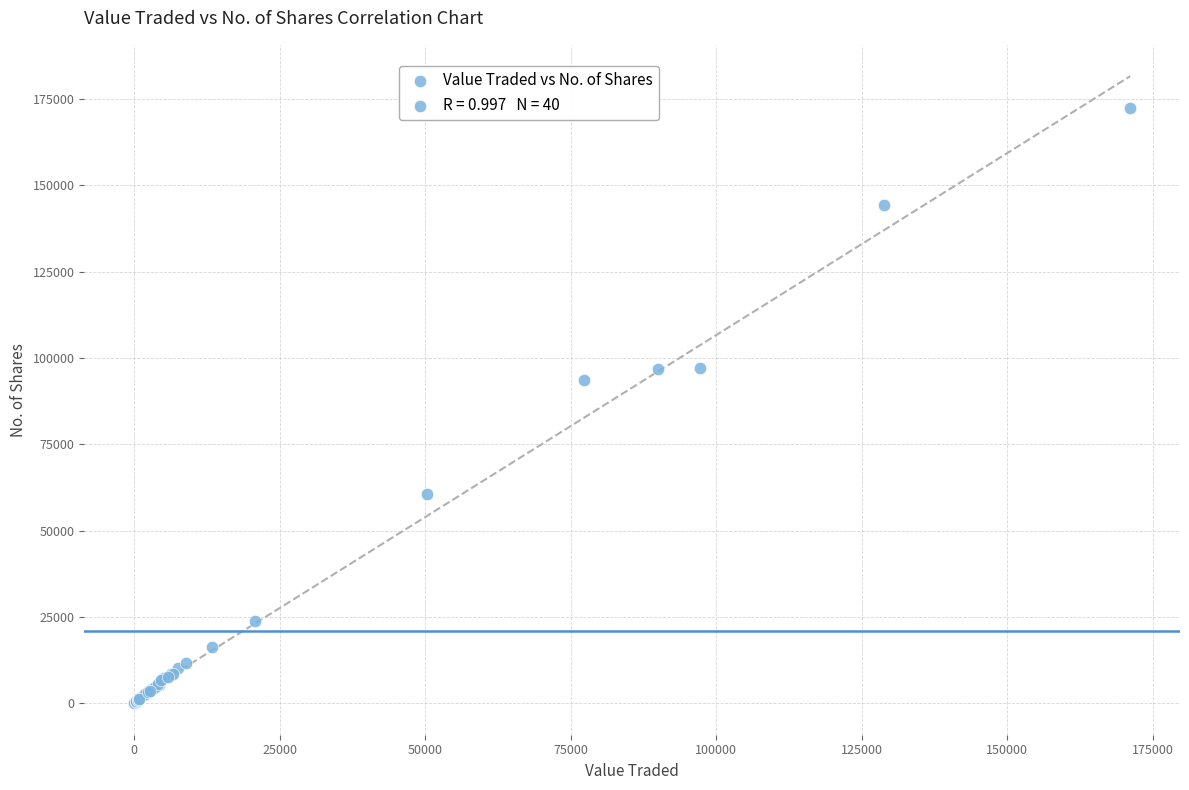

What Y value in the scatter plot is closest to 86129?

93755